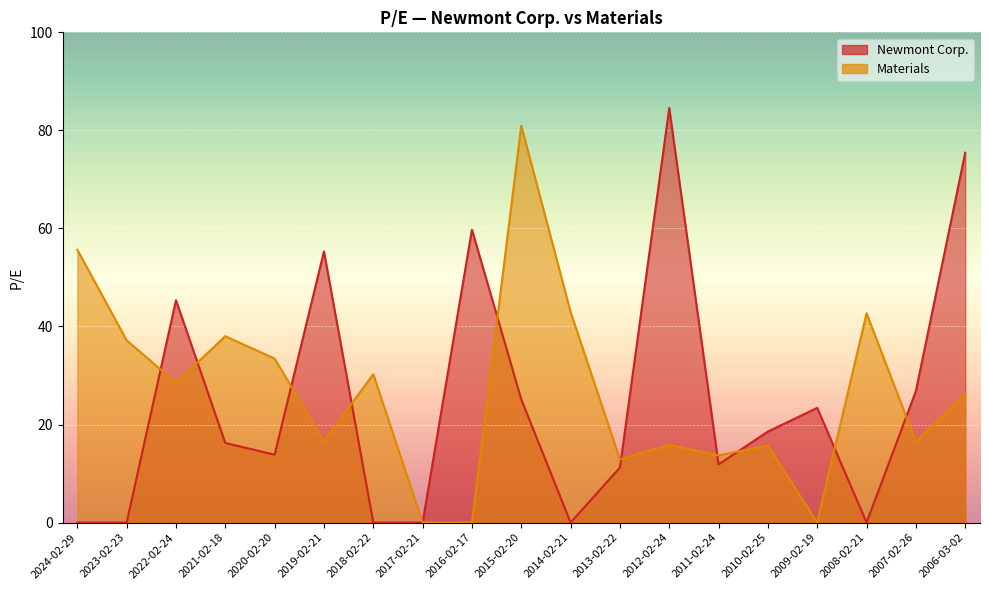

What value does the Materials series have at 2007-02-26?

16.5